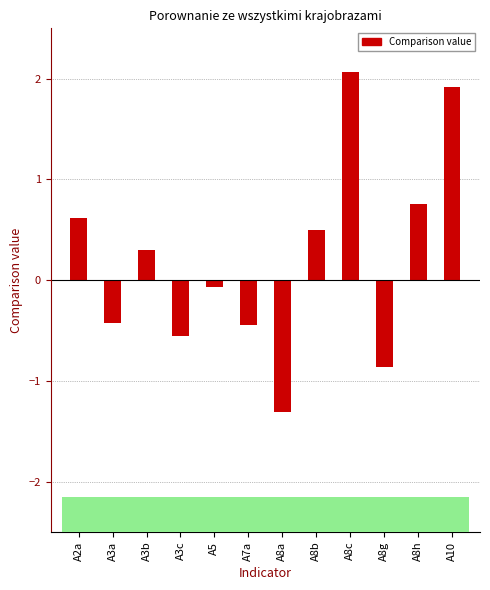

Reading left to right, list all the values displayed in this chart.

A2a=0.6	A3a=-0.4	A3b=0.3	A3c=-0.6	A5=-0.1	A7a=-0.4	A8a=-1.3	A8b=0.5	A8c=2.1	A8g=-0.9	A8h=0.8	A10=1.9